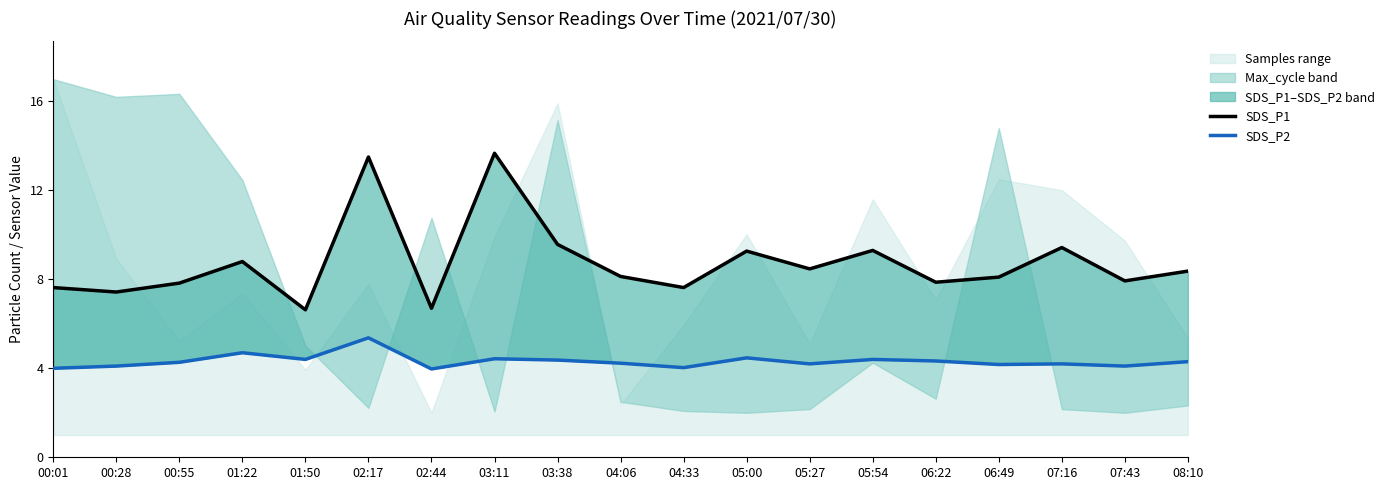

What is the label of the 3rd point from the left?

00:55